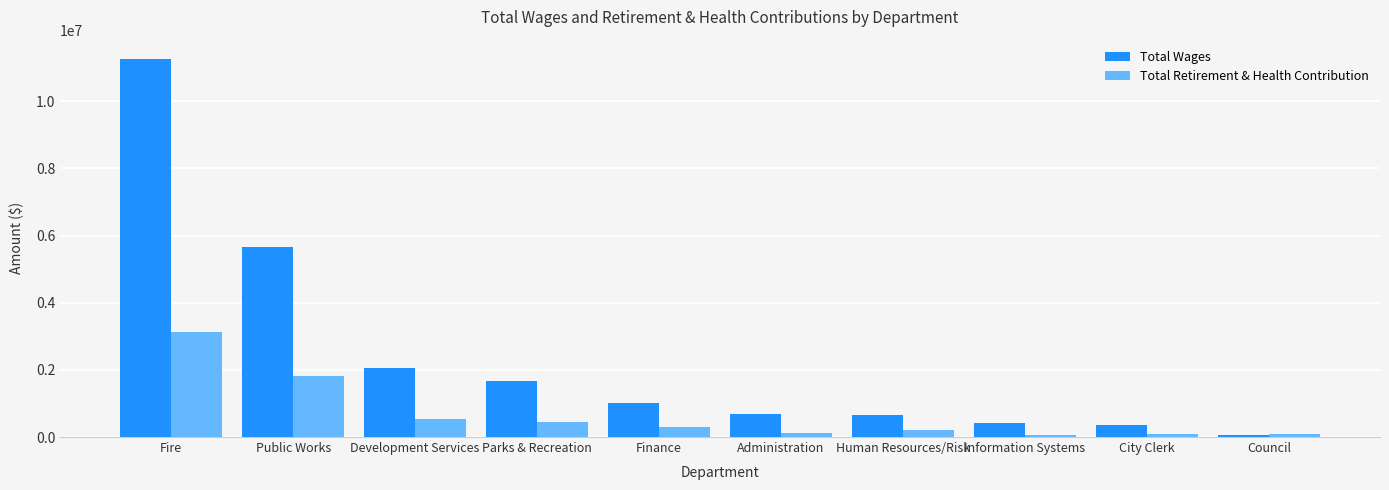

What is the difference between the maximum and minimum values in the Total Wages series?

11218470